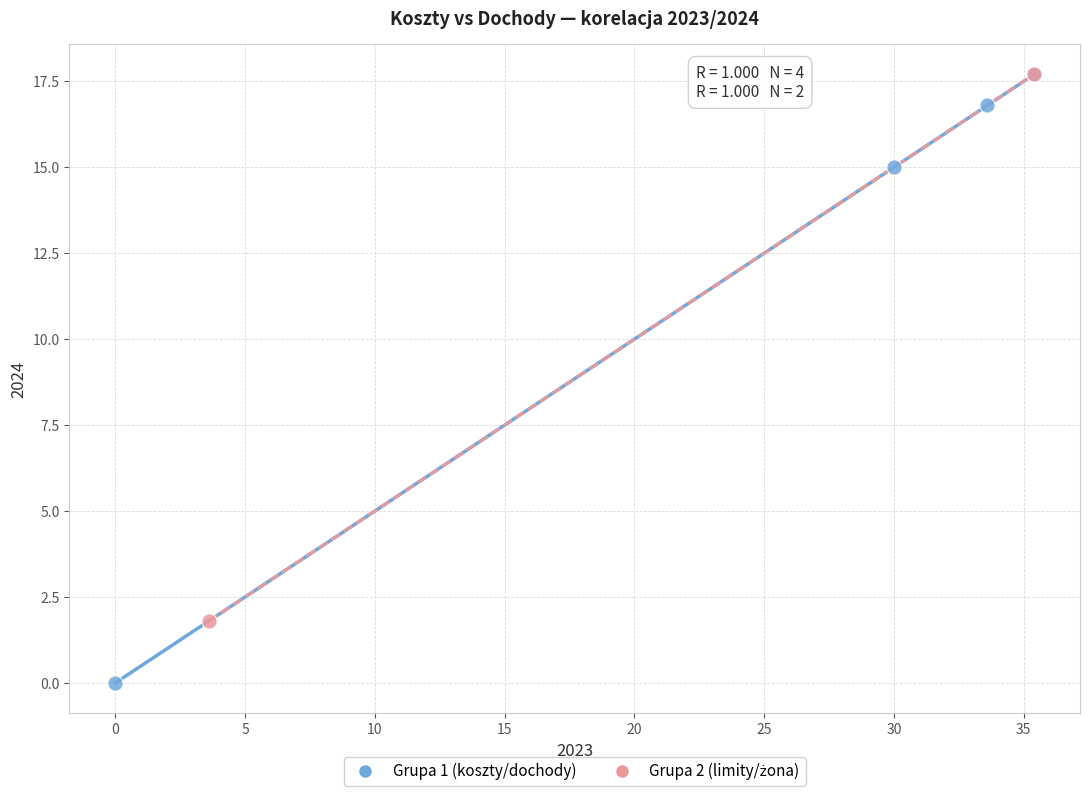

Which series reaches the minimum Y coordinate?

Grupa 1 (koszty/dochody)